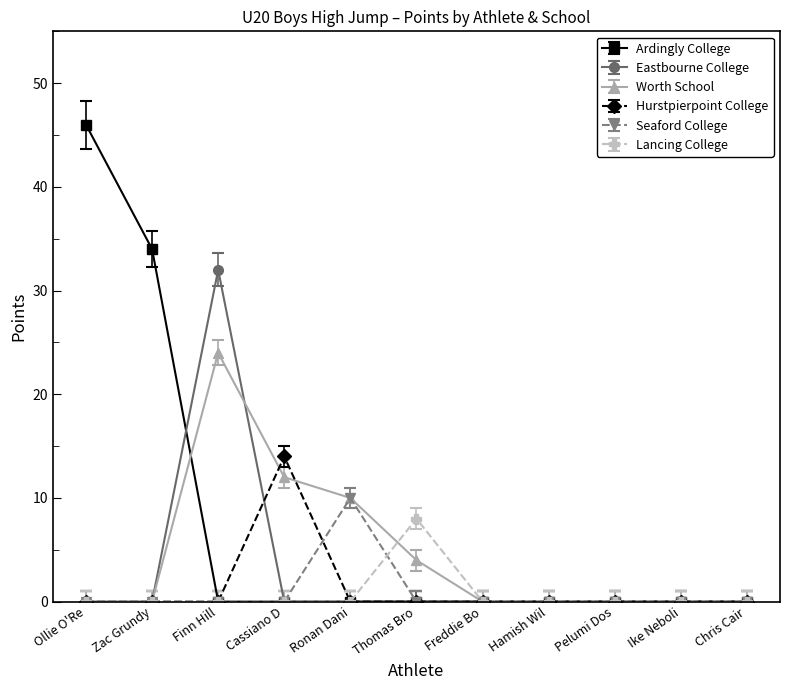

Which series has the largest range (max minus min)?

Ardingly College